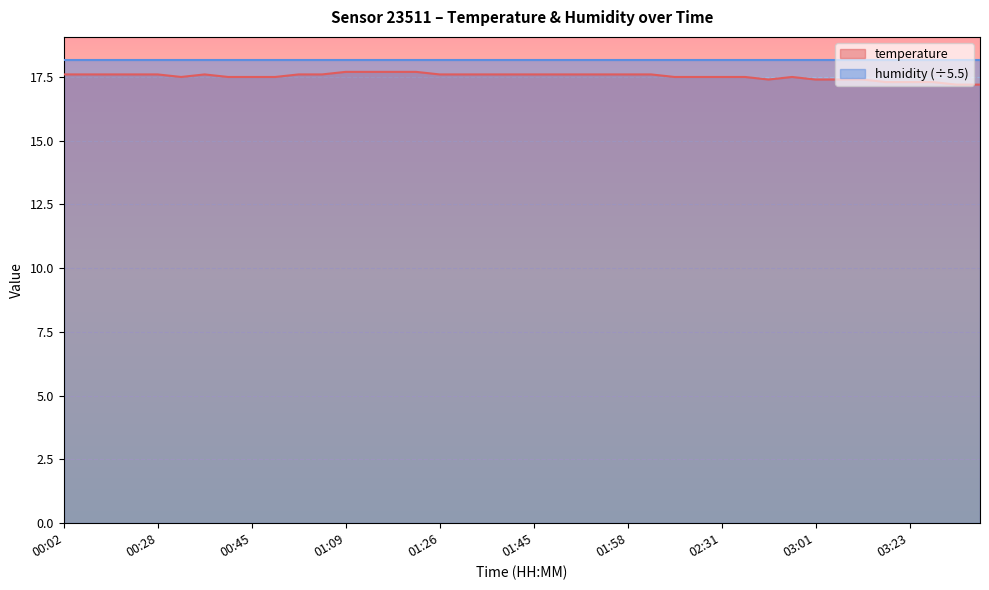

At which category does the data reach its first local peak?

00:39